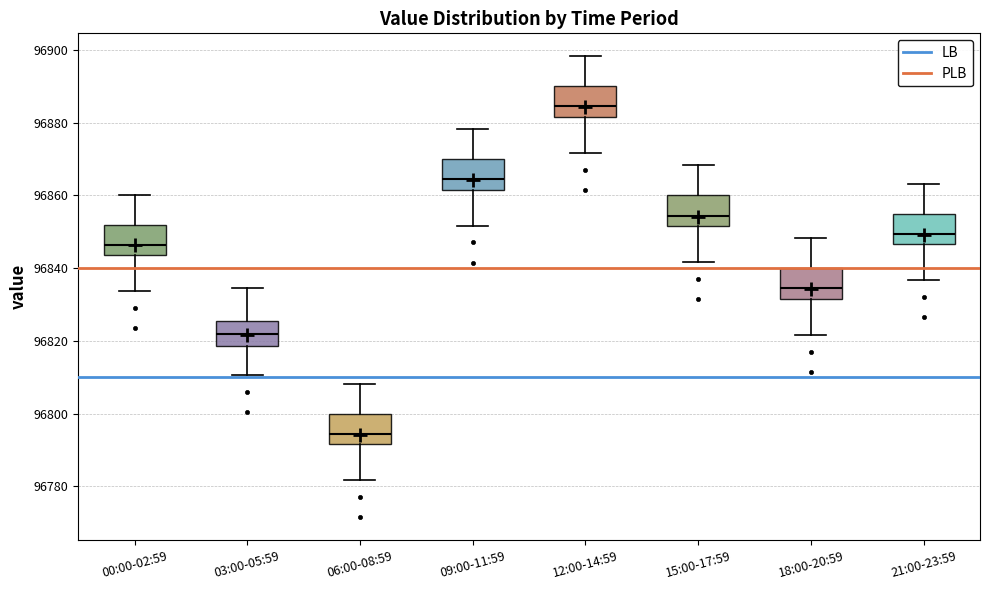

Reading left to right, read every box against the y-axis: the position of its median line, the range the box covers, and the ends of its whiskers. The values are not printed on the chart, so give them approximately, as read against the axis.

00:00-02:59: median 96846, box 96844 to 96852, whiskers 96834 to 96860
03:00-05:59: median 96822, box 96818 to 96826, whiskers 96810 to 96834
06:00-08:59: median 96794, box 96792 to 96800, whiskers 96782 to 96808
09:00-11:59: median 96864, box 96862 to 96870, whiskers 96852 to 96878
12:00-14:59: median 96884, box 96882 to 96890, whiskers 96872 to 96898
15:00-17:59: median 96854, box 96852 to 96860, whiskers 96842 to 96868
18:00-20:59: median 96834, box 96832 to 96840, whiskers 96822 to 96848
21:00-23:59: median 96850, box 96846 to 96854, whiskers 96836 to 96864